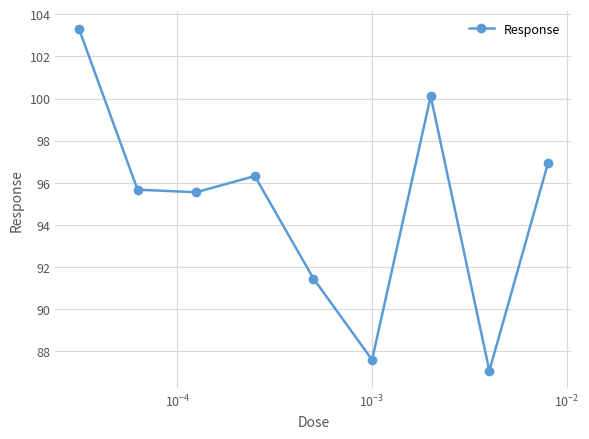

What is the difference between the maximum and minimum values?

16.2